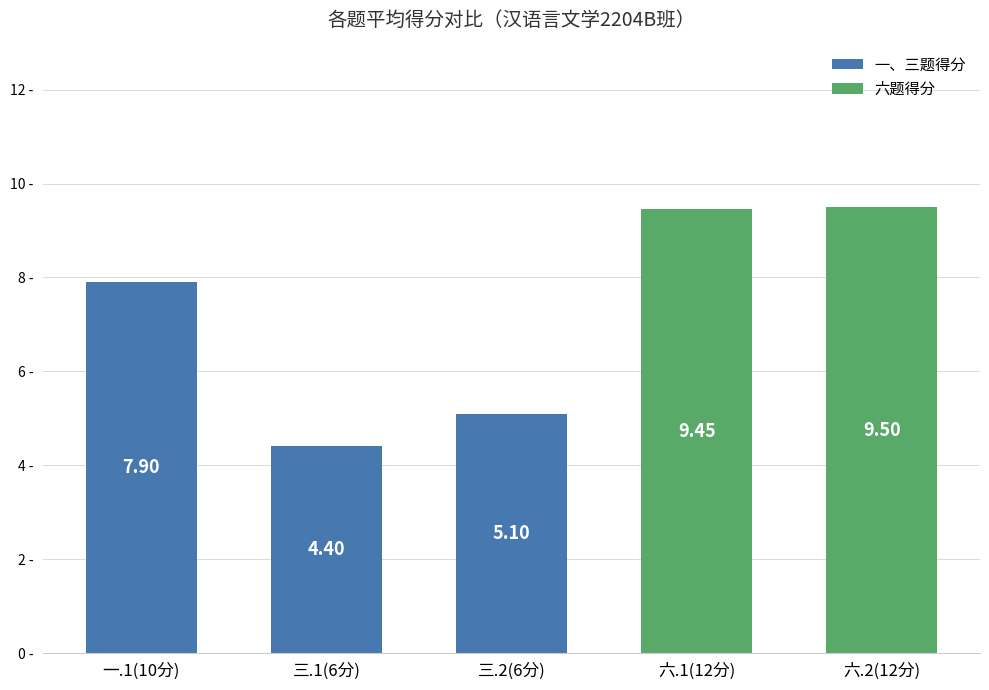

What is the average value?

7.3